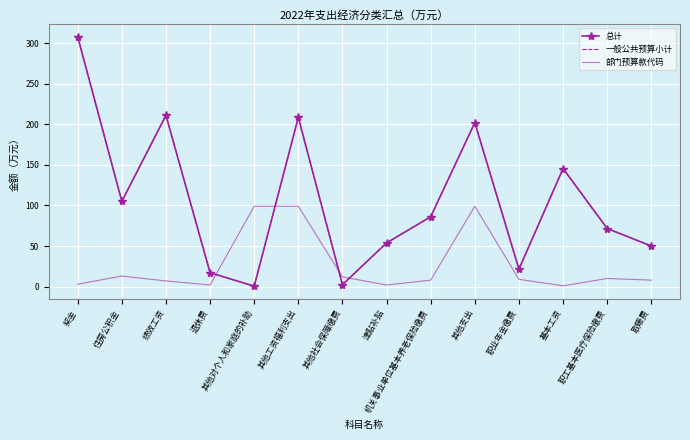

How many data points in 一般公共预算小计 are less than 86?

7